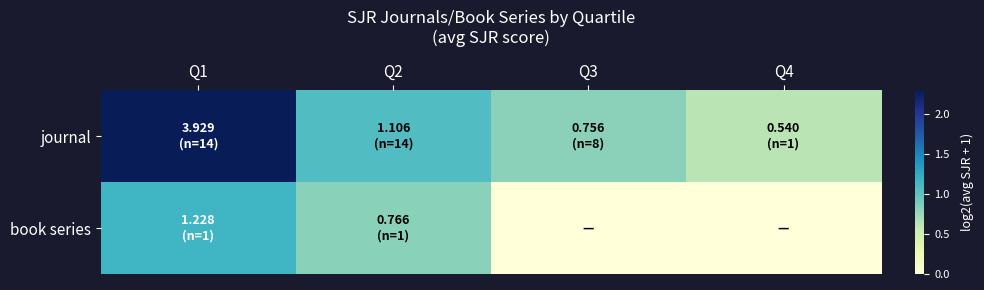

Which has a higher value, Q3 or Q2?

Q2